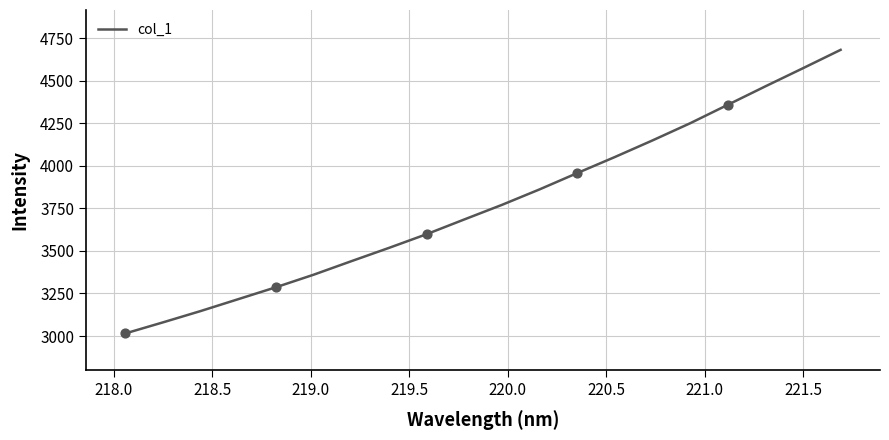

What is the maximum value shown in the chart?

4680.5